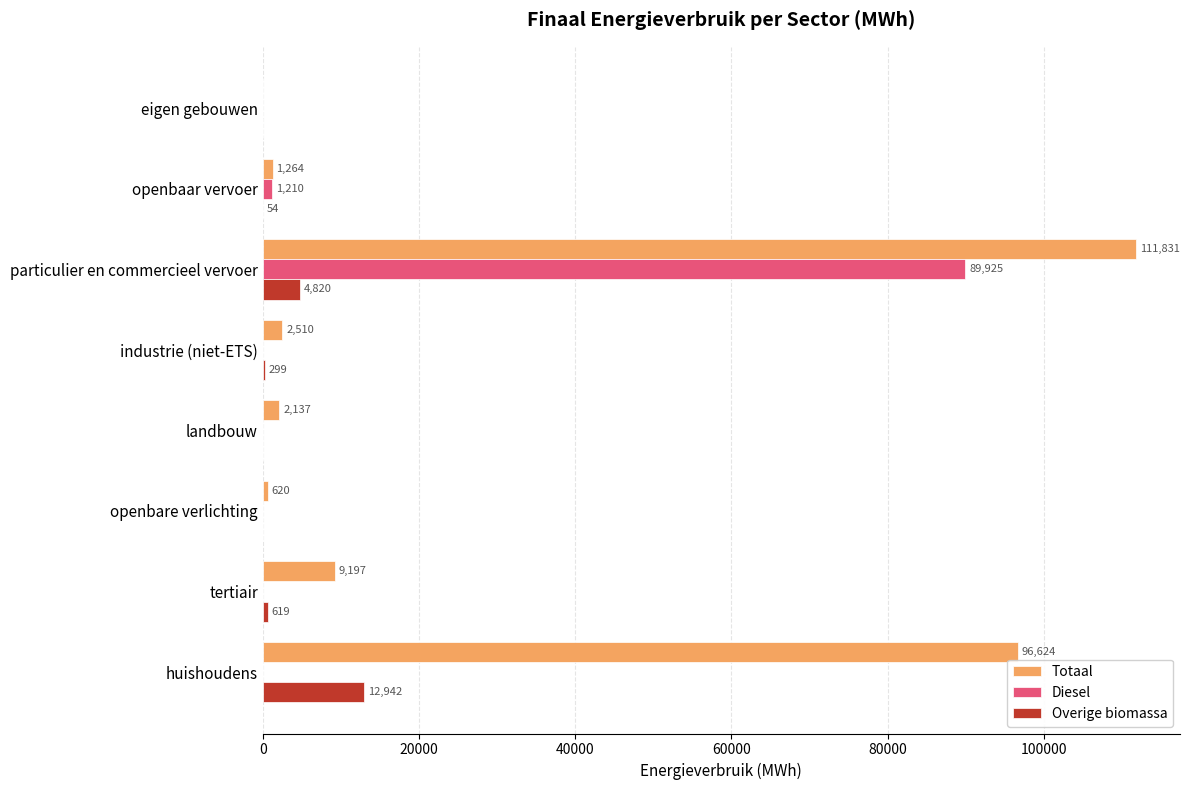

How many categories are shown in the chart?

8